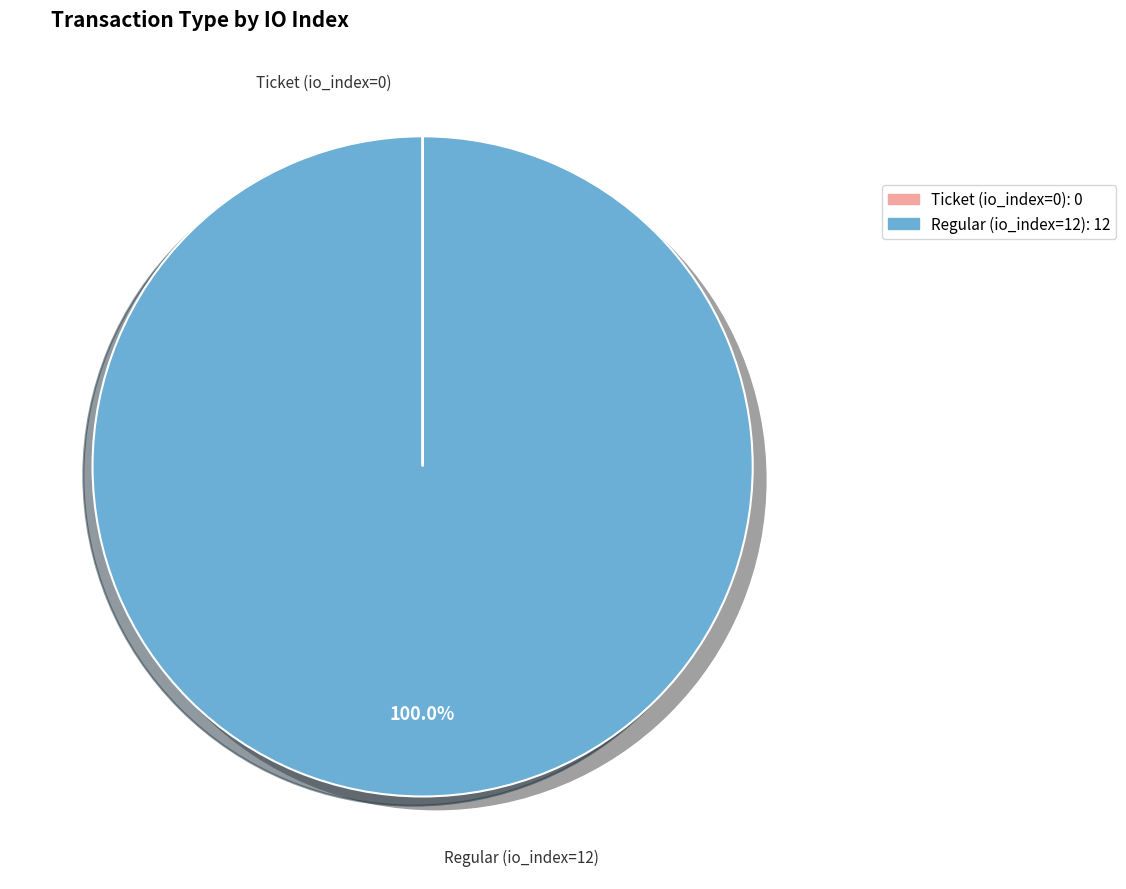

To the nearest percent, what is the combined percentage of Ticket (io_index=0) and Regular (io_index=12)?

100%